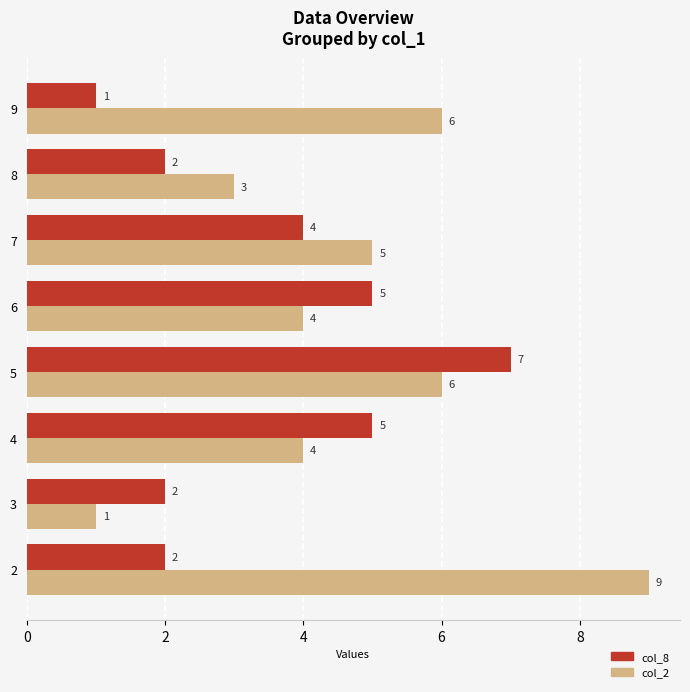

Which series has the widest spread of values?

col_2